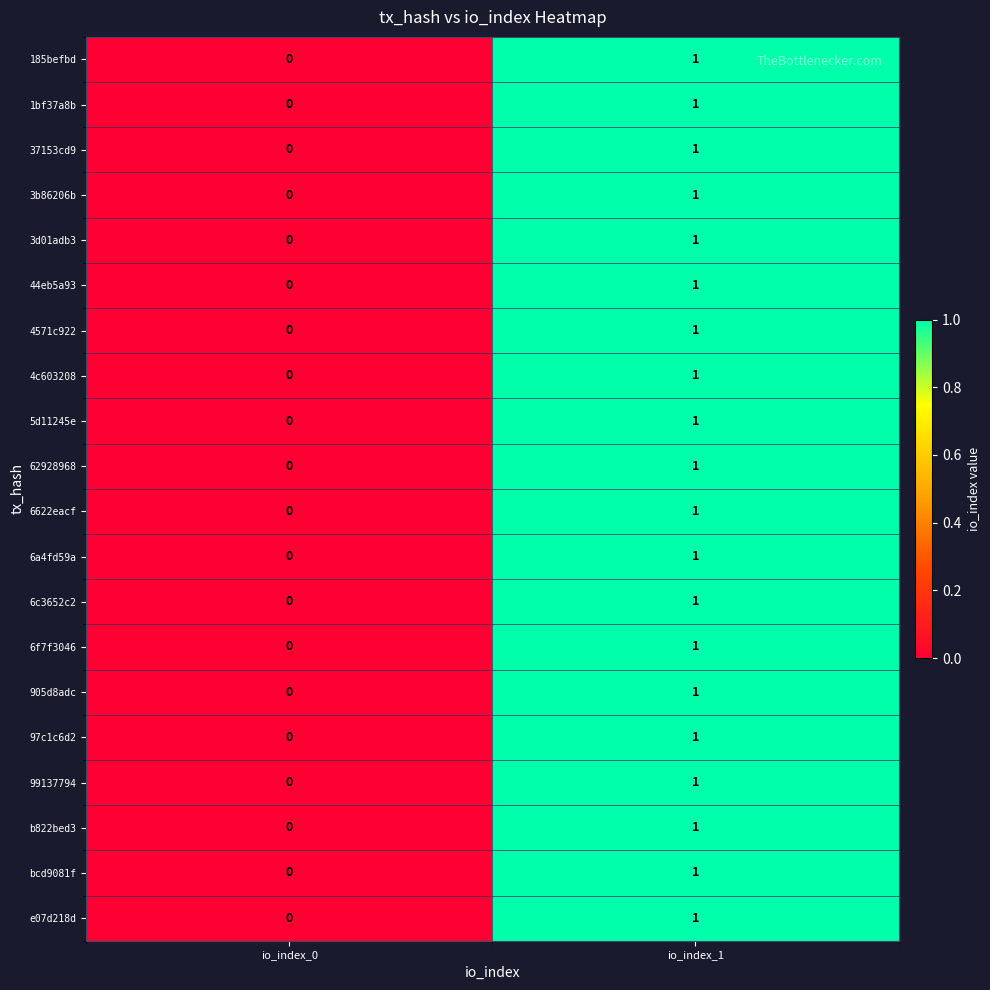

At which category is the sum across all series the highest?

io_index_1